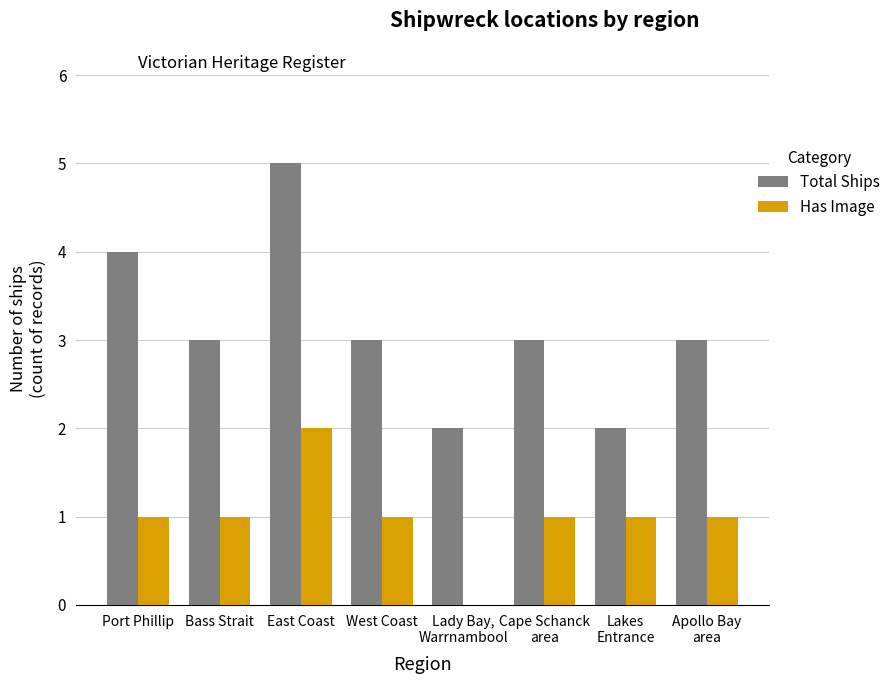

How many values in Has Image are above zero?

7